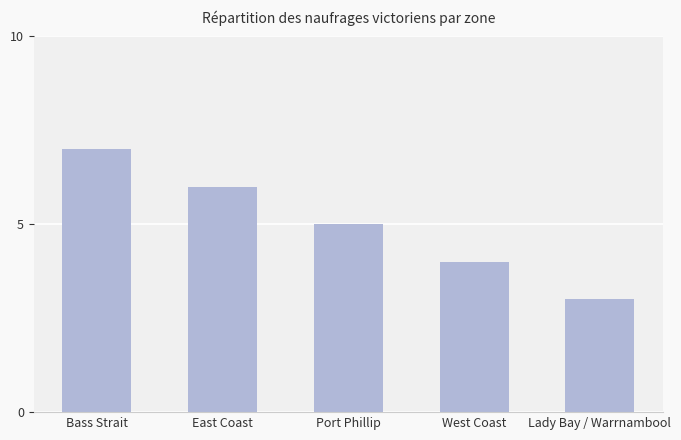

The value at West Coast is 4. True or false?

True